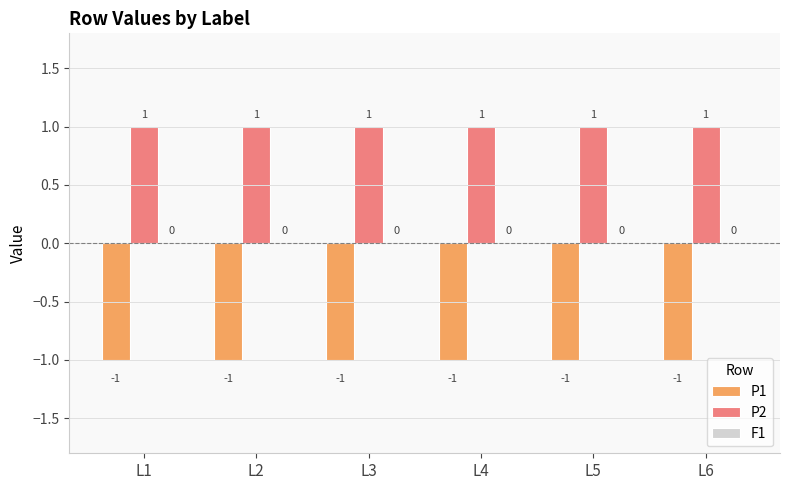

Which series has the largest total across all categories?

P2